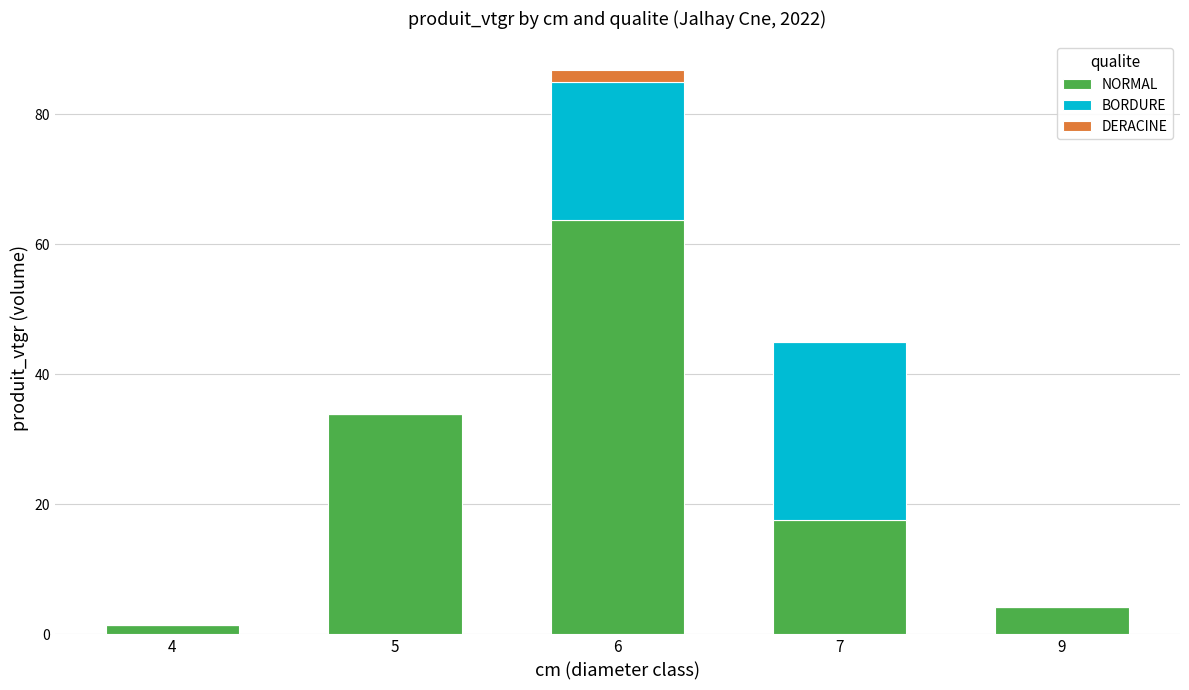

Which category has the highest value in the NORMAL series?

6